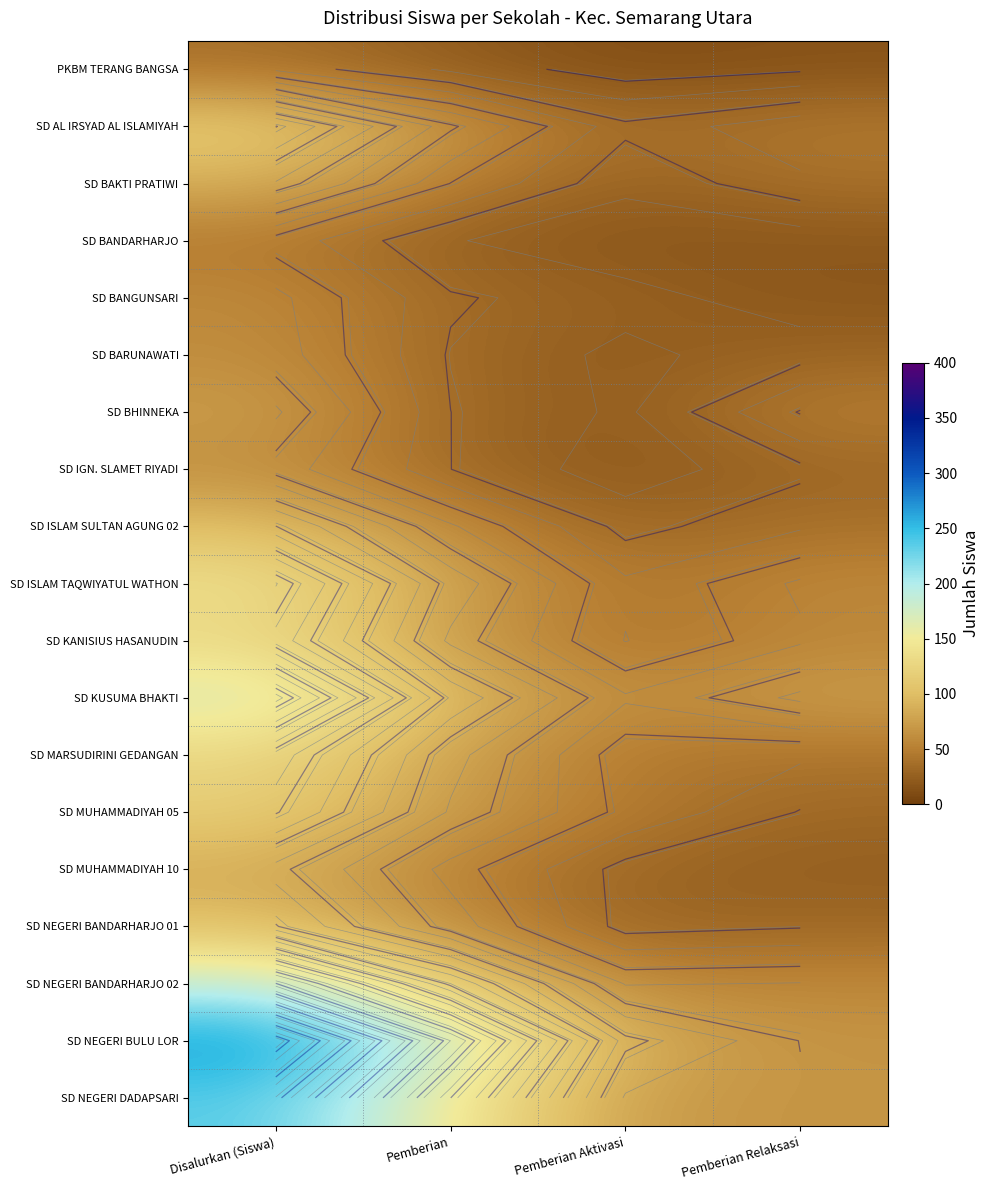

How many values in the SD NEGERI BANDARHARJO 01 series exceed 62?

2